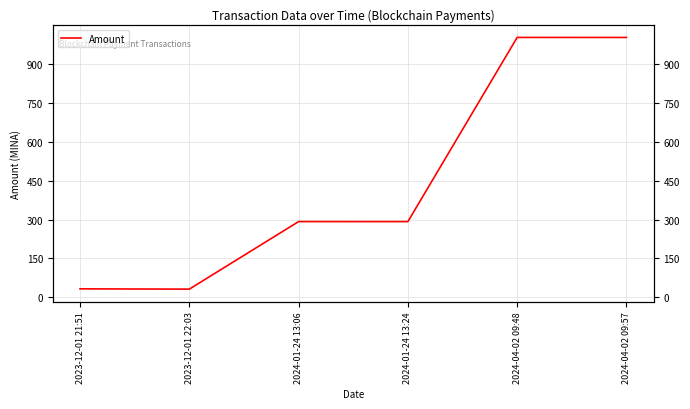

At which label is the value closest to 516?

2024-01-24 13:06